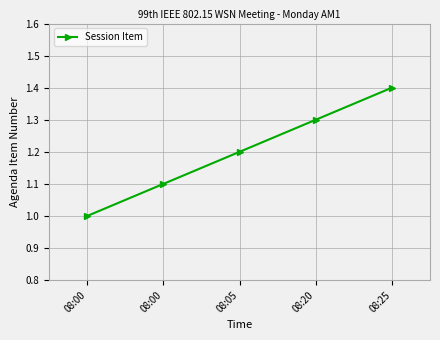

The chart shows a value of 0.4 at 08:05. True or false?

False